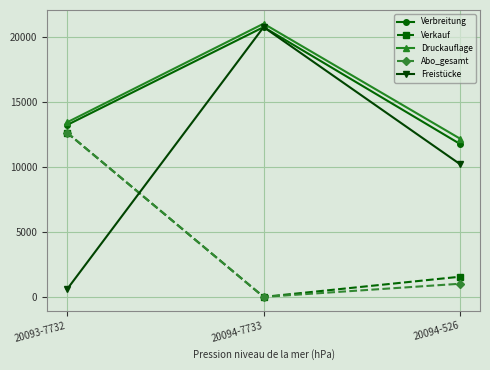

What is the spread (max minus min) of values at 20094-7733?

21000